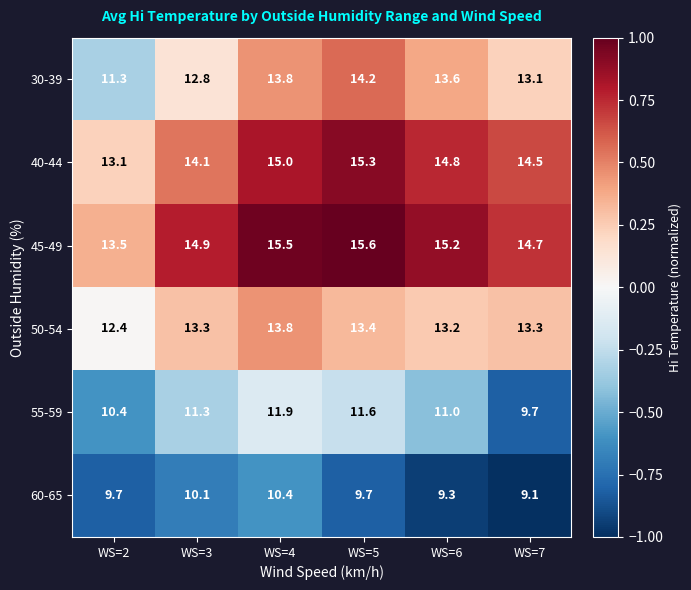

Which series has the widest spread of values?

30-39